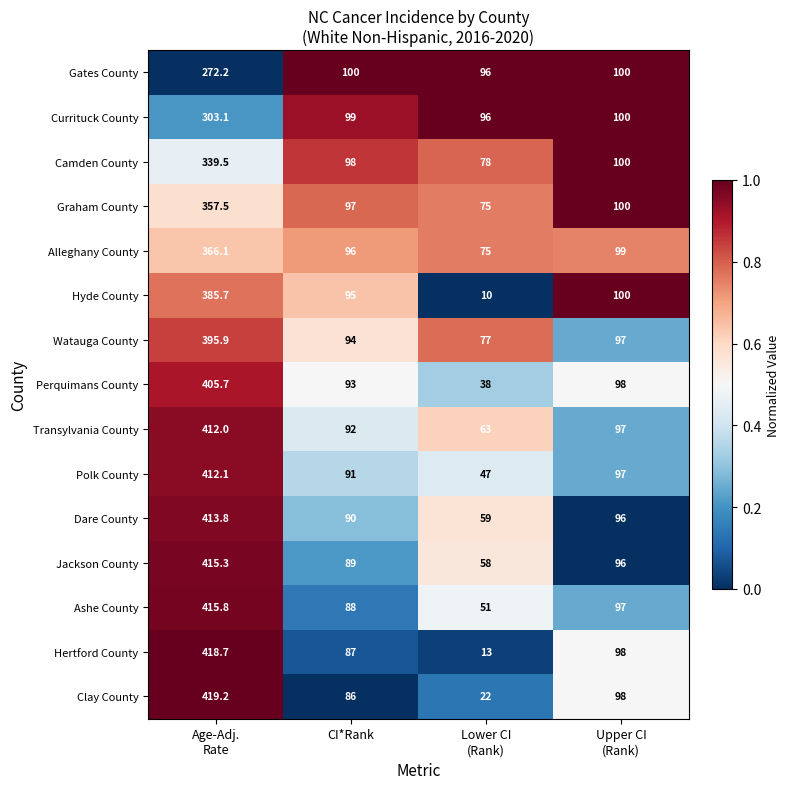

The Hertford County series shows 143.5 at CI*Rank. True or false?

False